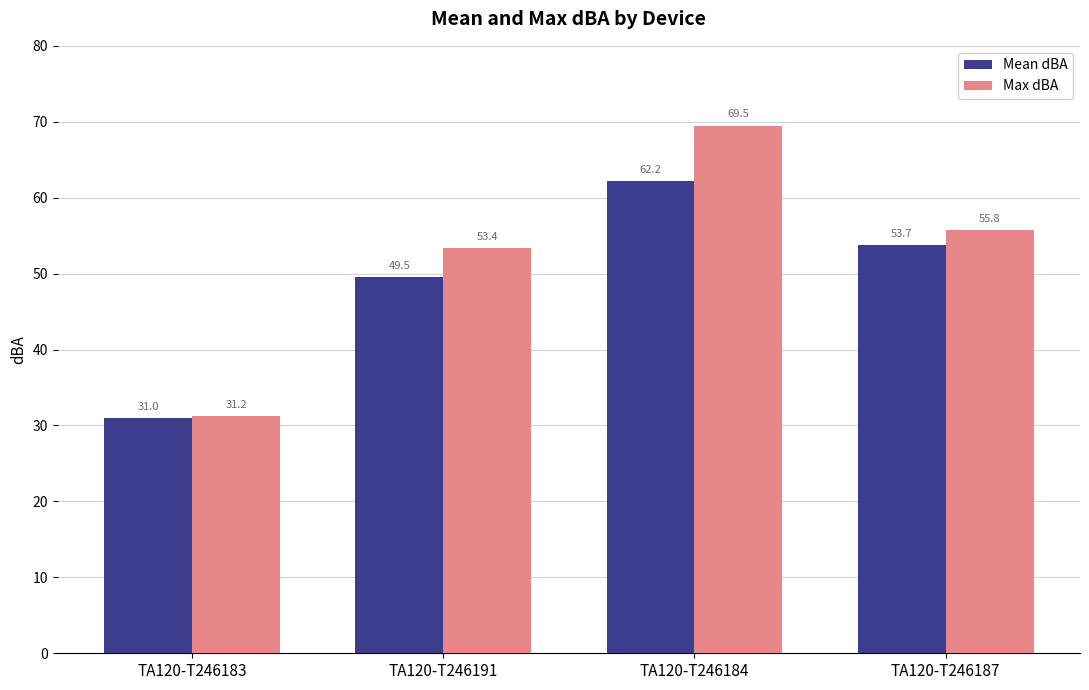

Count the number of categories in the chart.

4